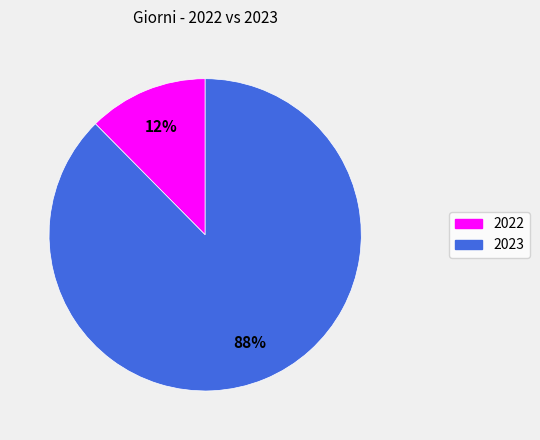

Does any single category account for the majority?

Yes